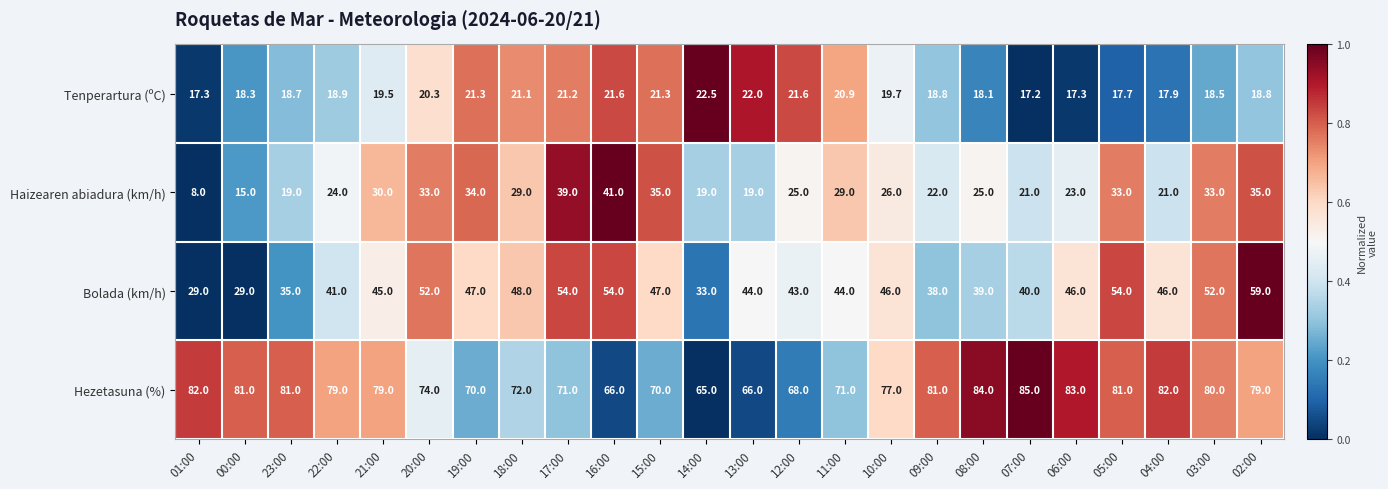

What is the sum of the Tenperartura (ºC) values at 18:00 and 20:00?

41.4